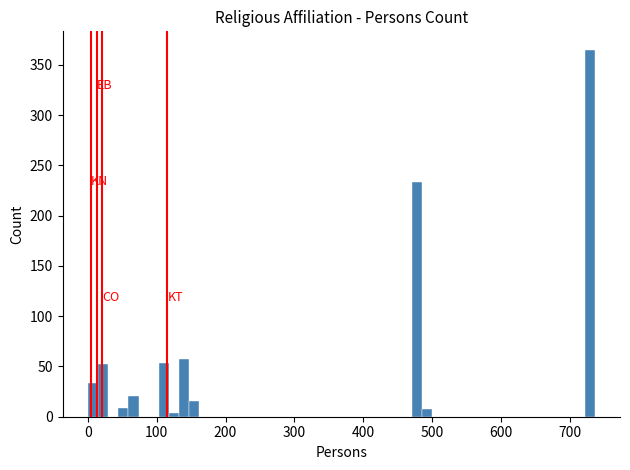

Around what value on the x-axis is the tallest bar? Give the approximate position of its centre, as read against the axis.

730